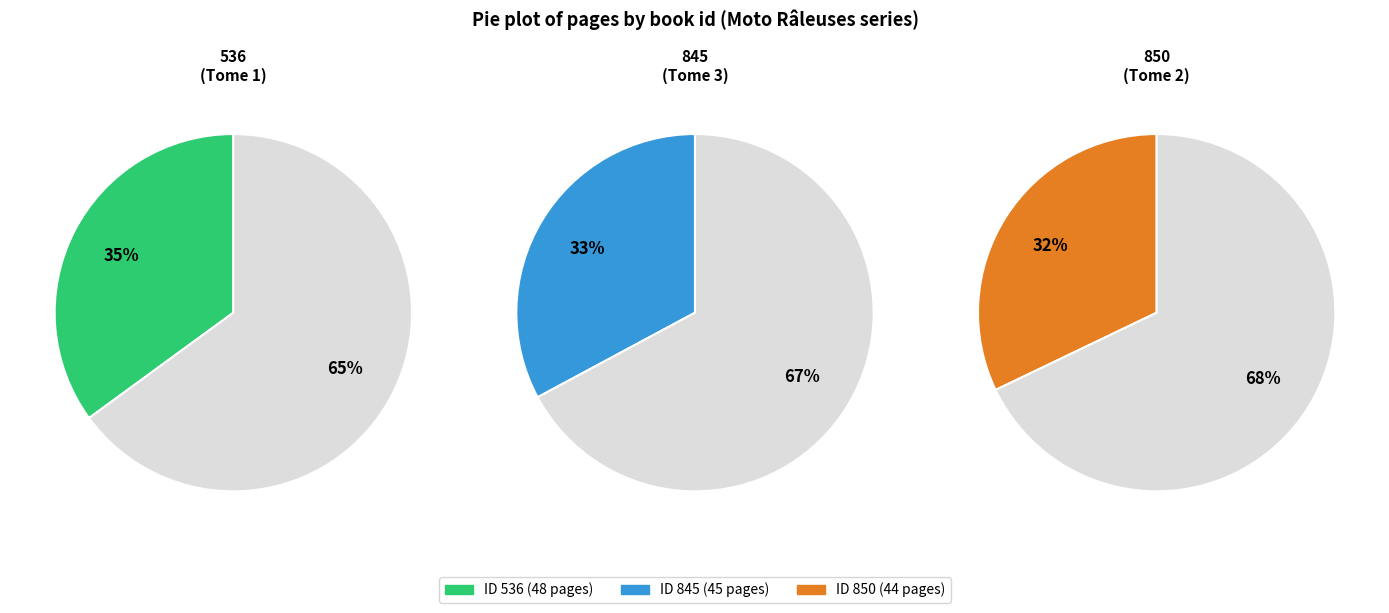

Rank the categories by value from highest to lowest.

536, 845, 850